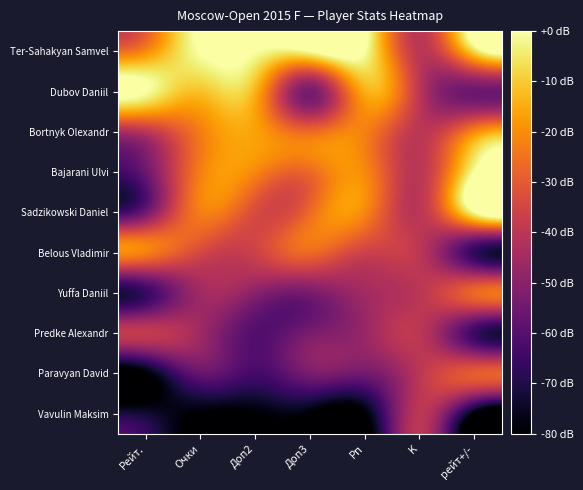

Reading right to left, extract all data points from this chart.

Ter-Sahakyan Samvel: рейт+/-=-7.0	K=-40.0	Рп=0.0	Доп3=0.0	Доп2=0.0	Очки=0.0	Рейт.=-21.1
Dubov Daniil: рейт+/-=-55.4	K=-40.0	Рп=-14.7	Доп3=-53.3	Доп2=-13.6	Очки=-11.4	Рейт.=0.0
Bortnyk Olexandr: рейт+/-=-20.9	K=-40.0	Рп=-22.2	Доп3=-26.7	Доп2=-16.6	Очки=-22.9	Рейт.=-40.2
Bajarani Ulvi: рейт+/-=0.0	K=-40.0	Рп=-20.8	Доп3=-26.7	Доп2=-21.1	Очки=-22.9	Рейт.=-56.0
Sadzikowski Daniel: рейт+/-=-0.8	K=-40.0	Рп=-21.1	Доп3=-26.7	Доп2=-33.2	Очки=-22.9	Рейт.=-55.2
Belous Vladimir: рейт+/-=-66.9	K=-40.0	Рп=-36.1	Доп3=-26.7	Доп2=-36.2	Очки=-34.3	Рейт.=-22.3
Yuffa Daniil: рейт+/-=-27.1	K=-40.0	Рп=-45.1	Доп3=-53.3	Доп2=-49.8	Очки=-45.7	Рейт.=-66.2
Predke Alexandr: рейт+/-=-65.2	K=-40.0	Рп=-47.1	Доп3=-53.3	Доп2=-60.4	Очки=-45.7	Рейт.=-38.6
Paravyan David: рейт+/-=-29.5	K=-40.0	Рп=-54.6	Доп3=-53.3	Доп2=-63.4	Очки=-57.1	Рейт.=-80.0
Vavulin Maksim: рейт+/-=-80.0	K=-40.0	Рп=-80.0	Доп3=-80.0	Доп2=-80.0	Очки=-80.0	Рейт.=-72.7